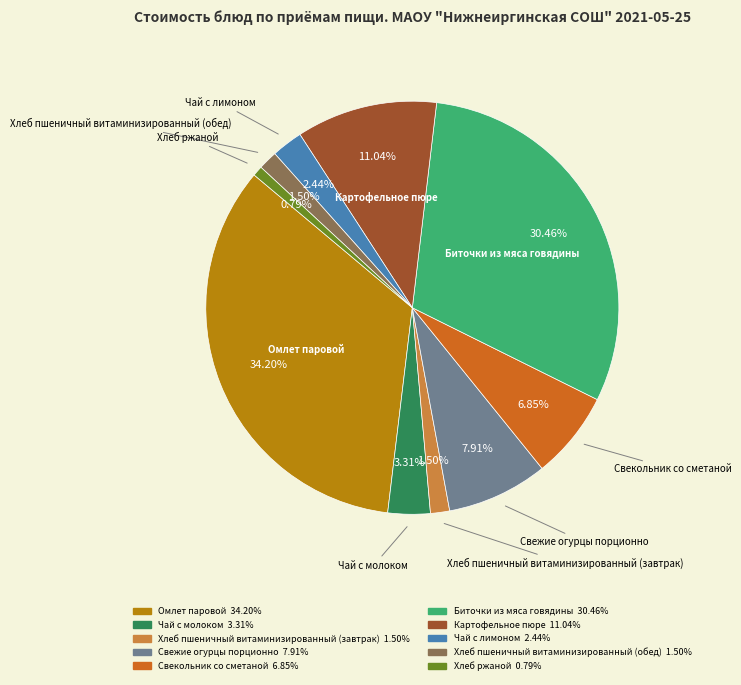

What is the ratio of the value at Хлеб пшеничный витаминизированный (обед) to the value at Хлеб пшеничный витаминизированный (завтрак)?

1.0